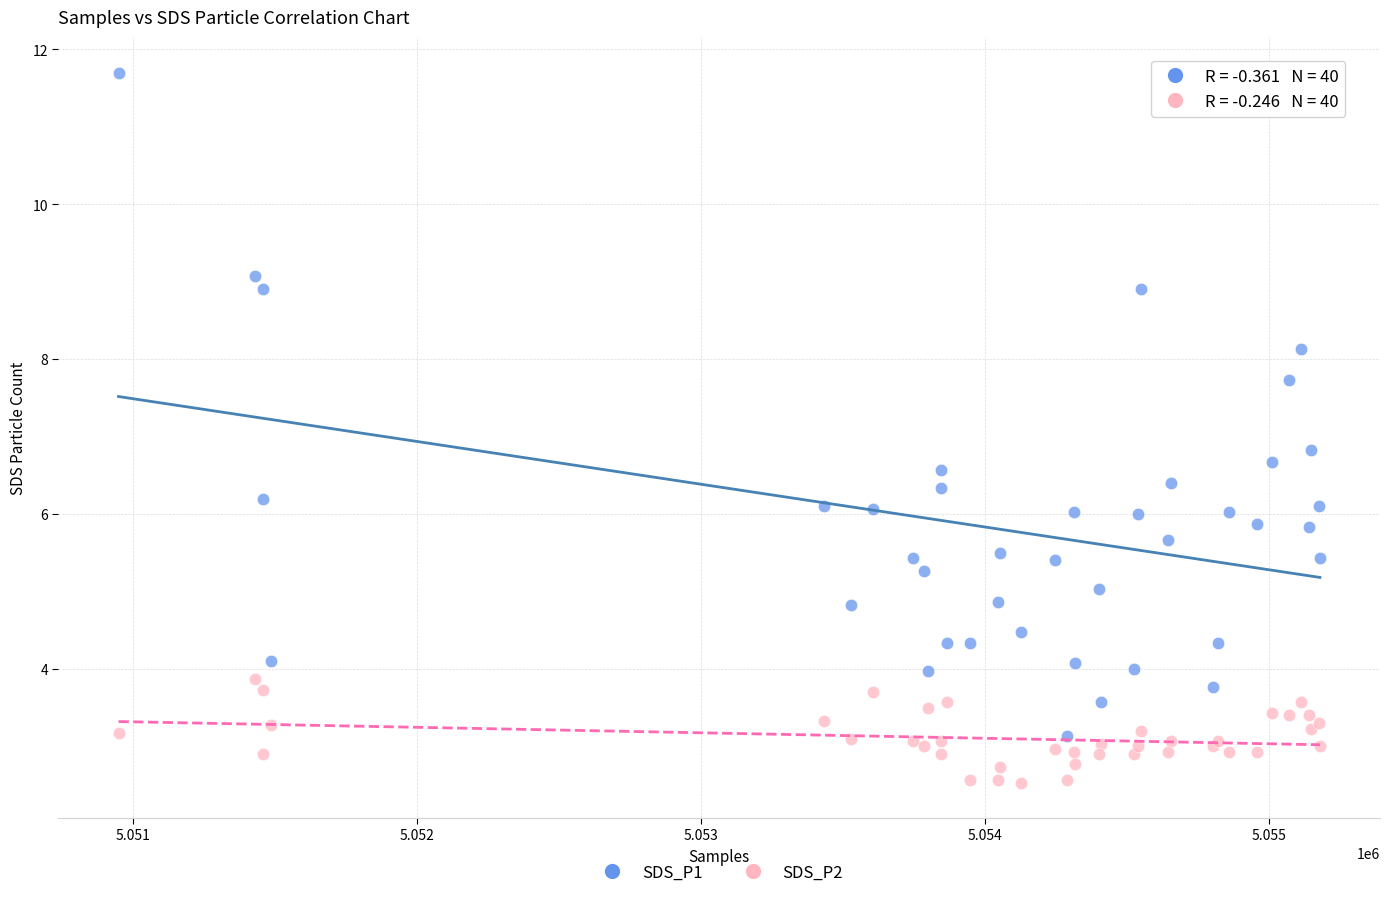

What are all the series names shown in the legend?

SDS_P1, SDS_P2